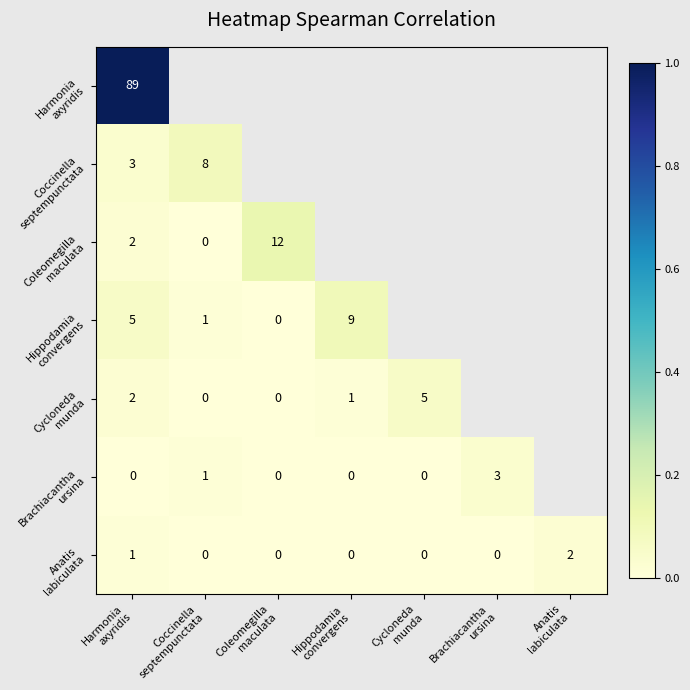

The Coleomegilla maculata series shows 0.0 at Harmonia axyridis. True or false?

True